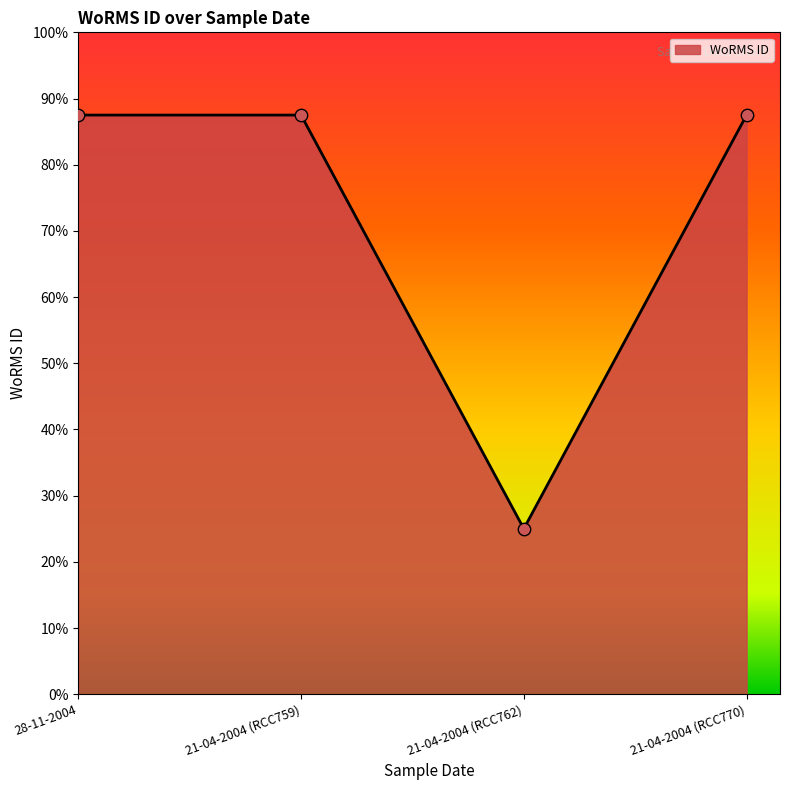

Approximately how many times larger is the value at 21-04-2004 (RCC759) compared to 28-11-2004?

1.0